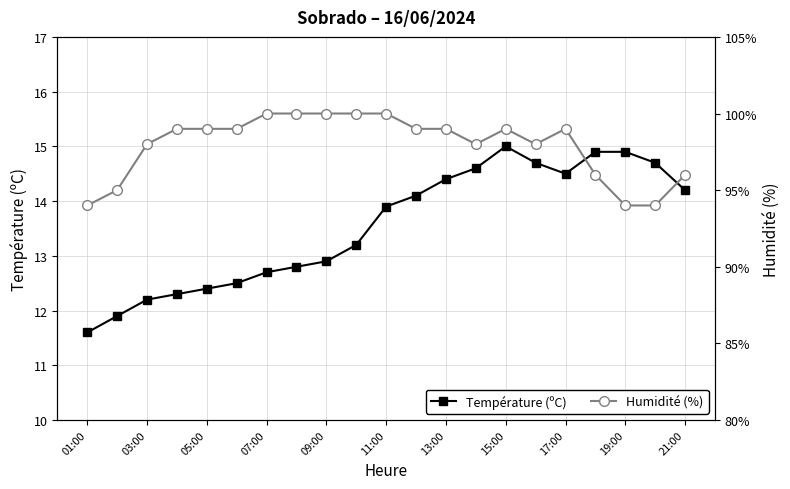

At which label is Température (ºC) closest to 13?

09:00